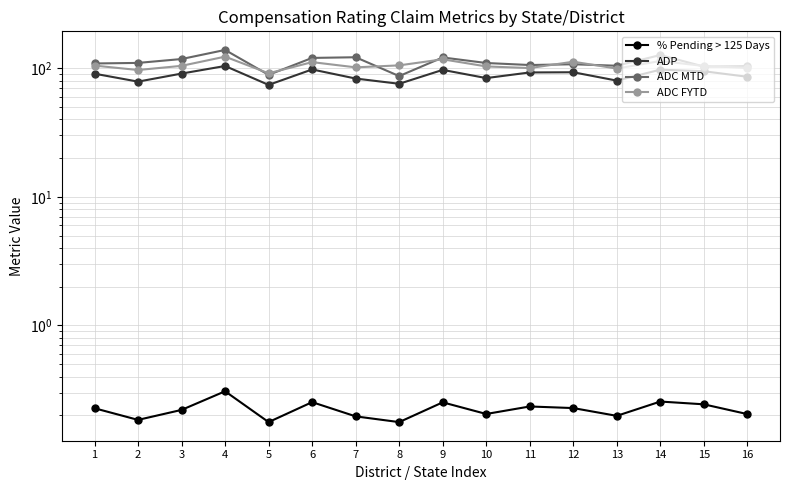

Rank the series at 5 from highest to lowest value.

ADC FYTD, ADC MTD, ADP, % Pending > 125 Days